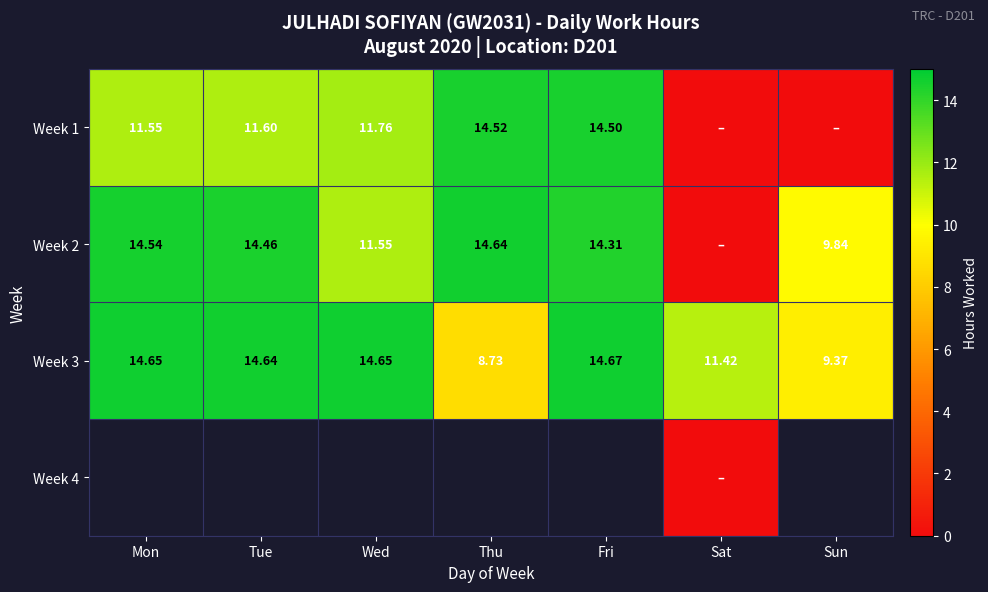

Is the value of Week 2 at Mon greater than the value of Week 3 at Wed?

No